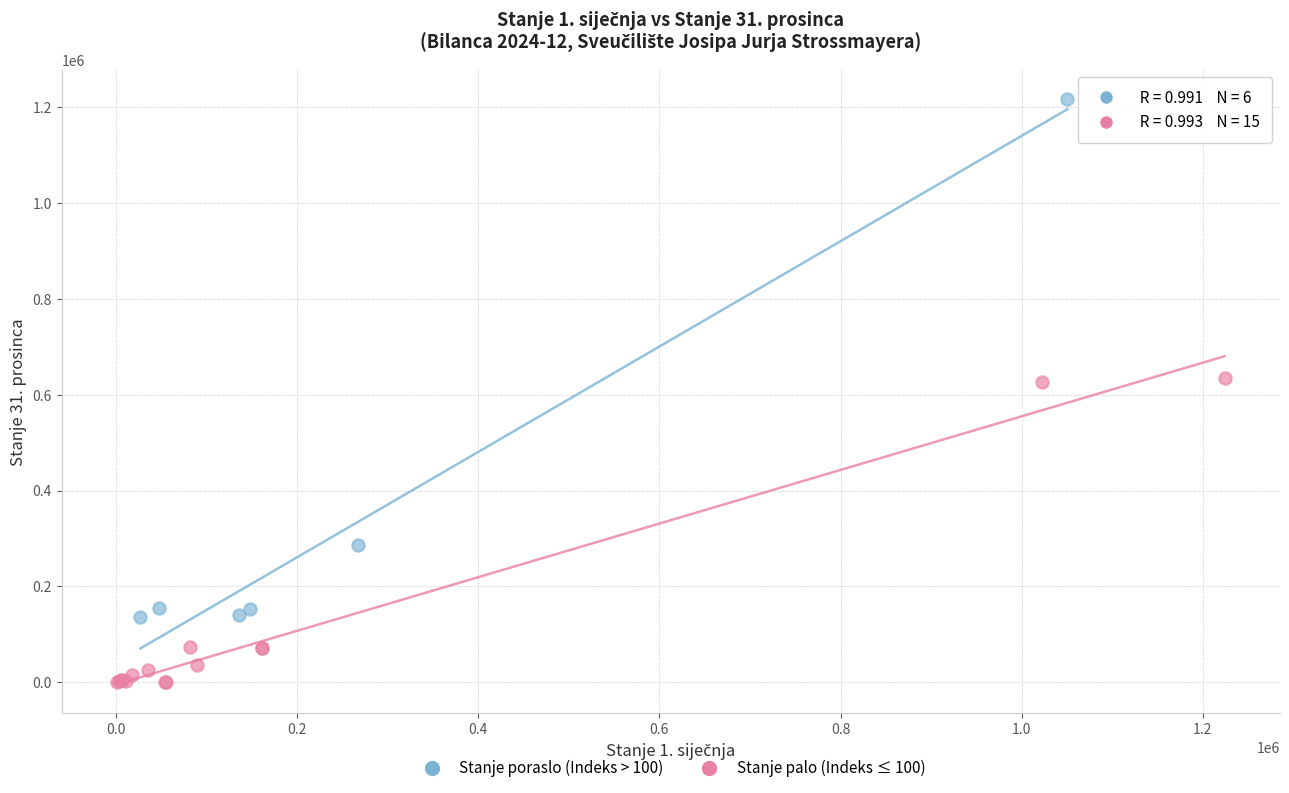

Which series reaches the minimum Y coordinate?

Stanje palo (Indeks ≤ 100)